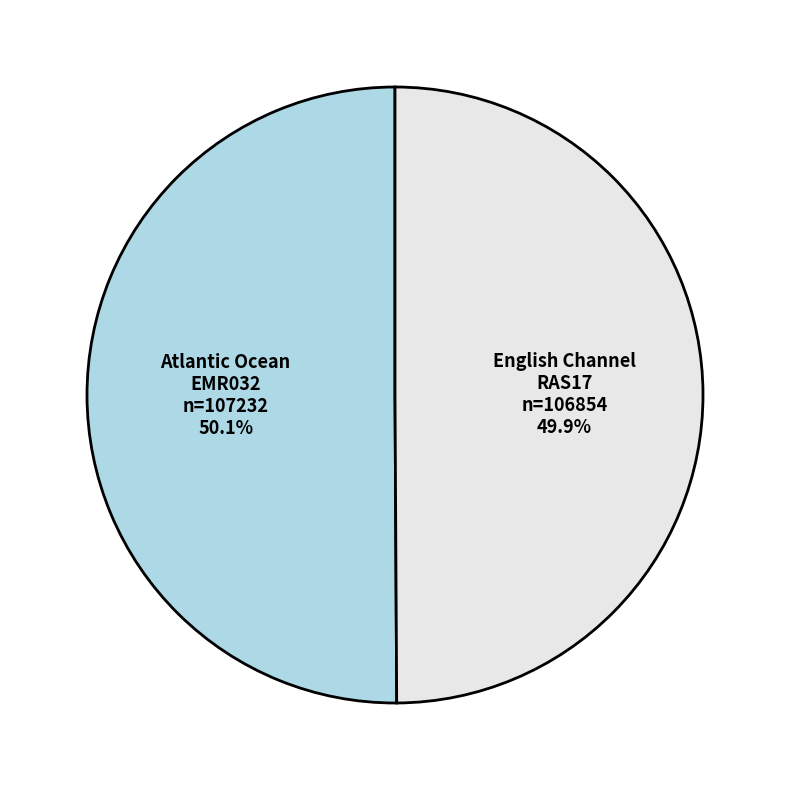

What is the ratio of the value at English Channel to the value at Atlantic Ocean?

1.0